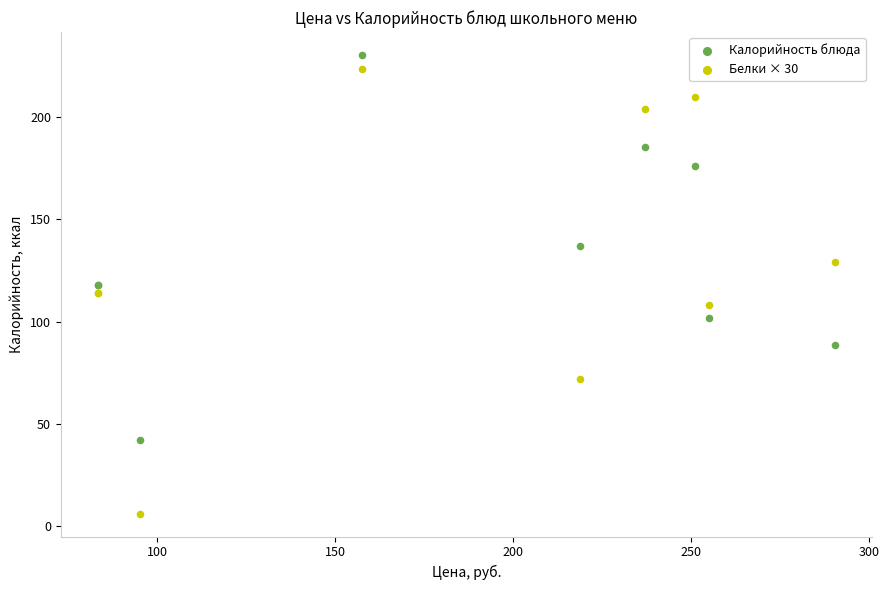

Which series has the widest spread of Y values?

Белки × 30